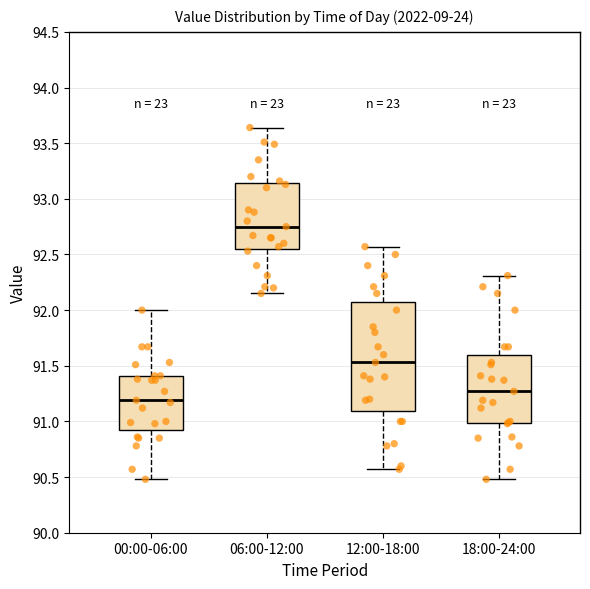

Which box is the tallest, from its lower edge to its upper edge?

12:00-18:00